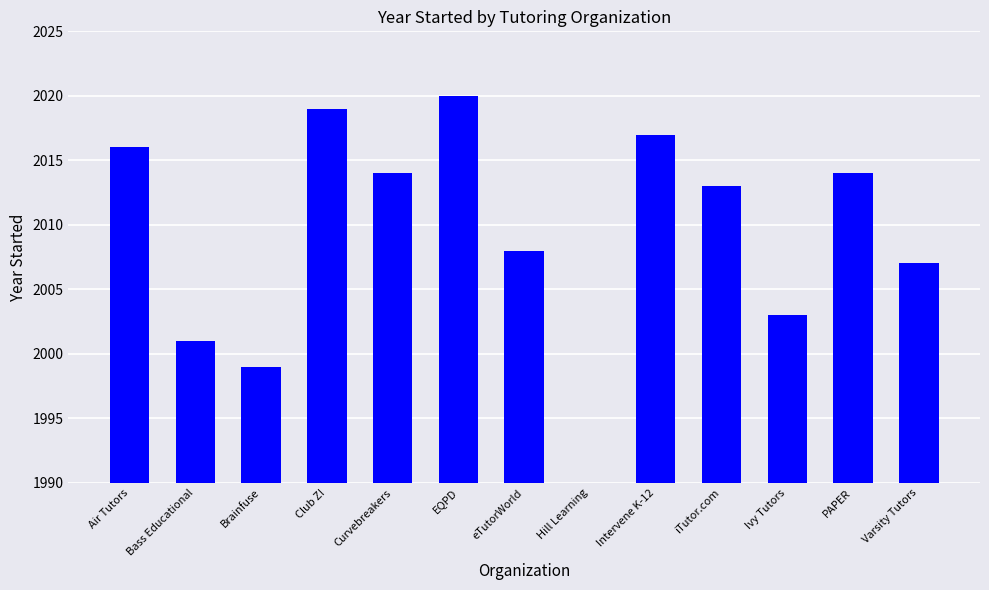

What is the sum of all values?

26108